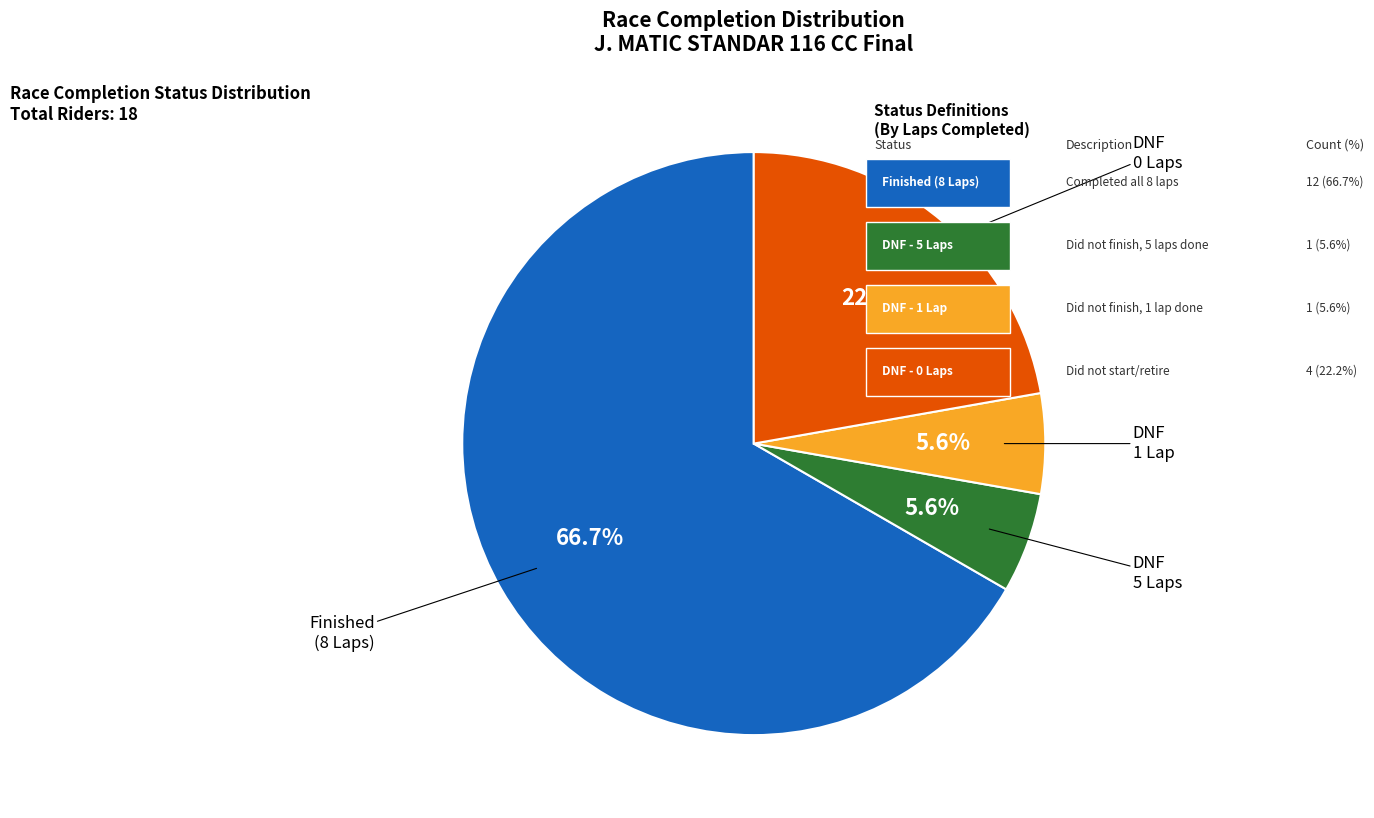

Is there a majority slice in this chart?

Yes